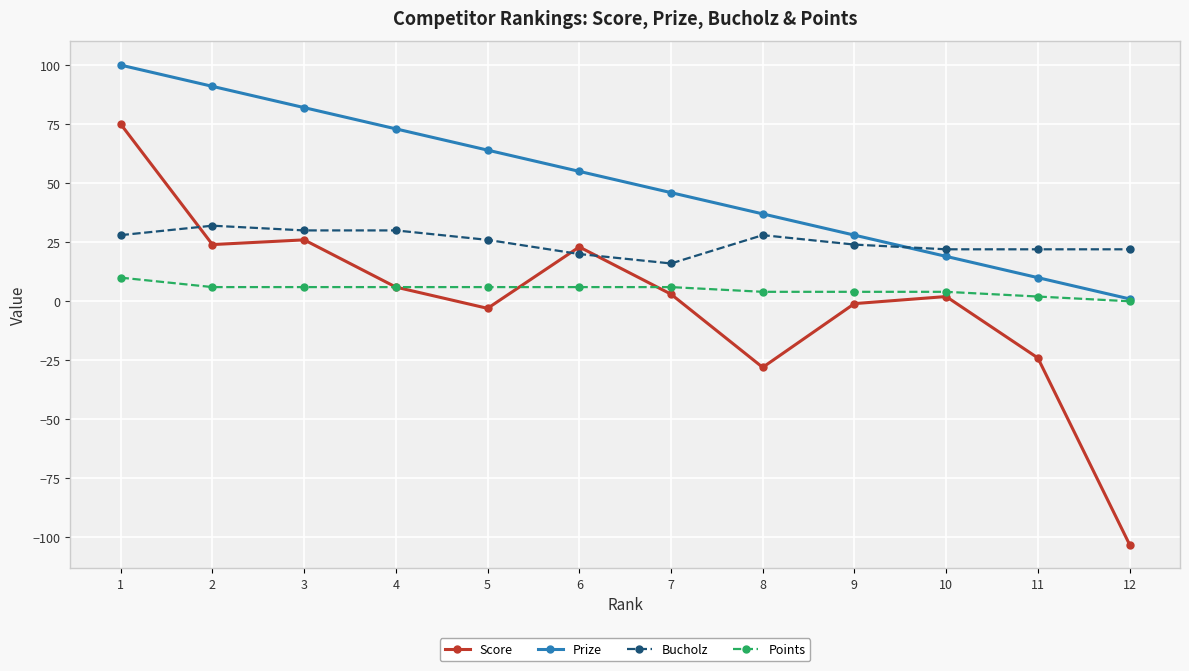

Between 6 and 9, which series saw the biggest shift?

Prize